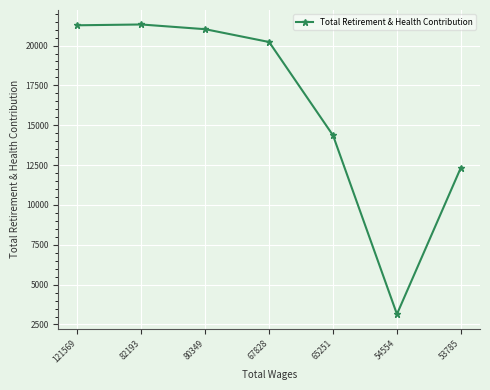

How many data points are less than 20221?

3